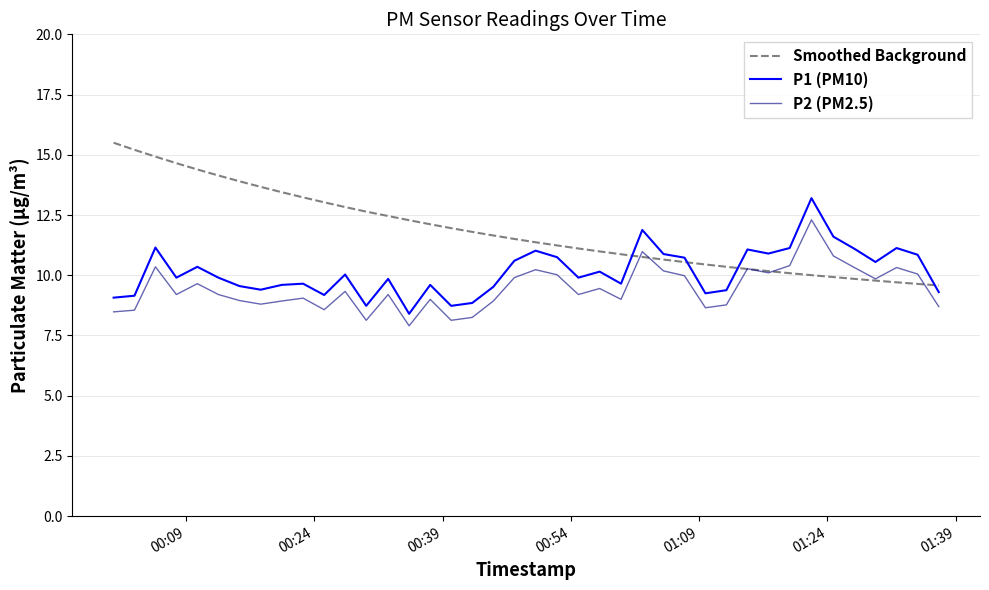

Count the number of categories in the chart.

40